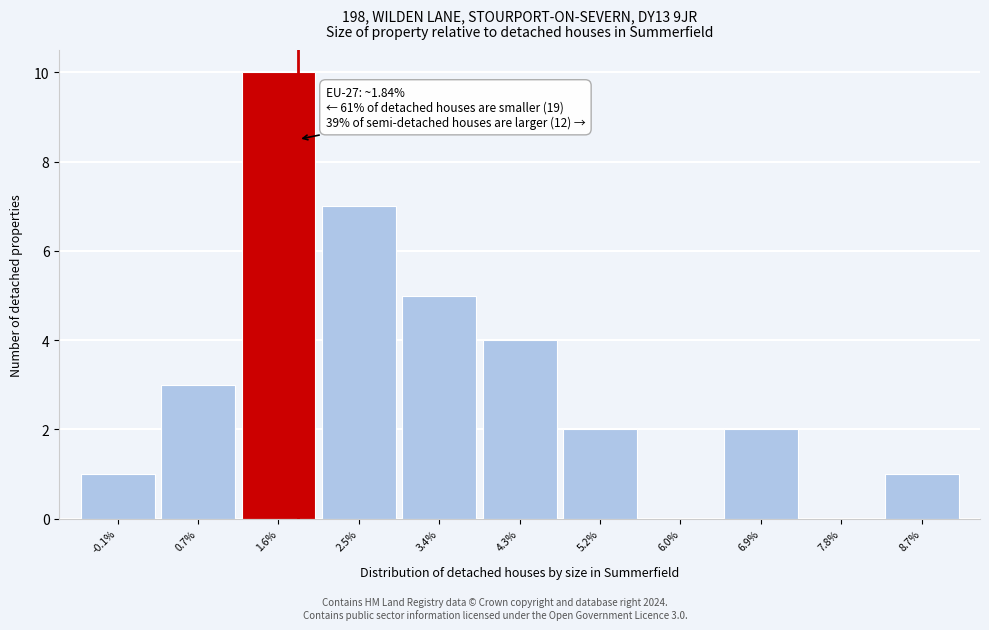

Over which range of the x-axis is the bar tallest?

1.2 to 2.1